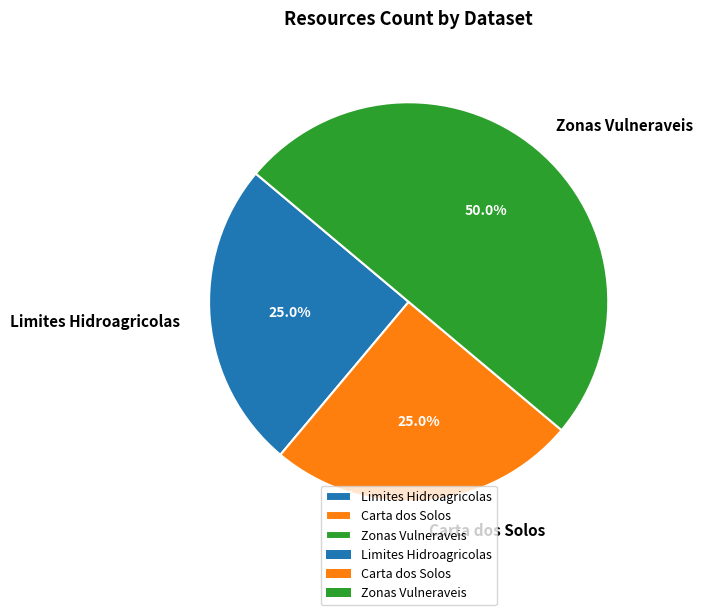

What is the largest slice in the pie chart?

Zonas Vulneraveis